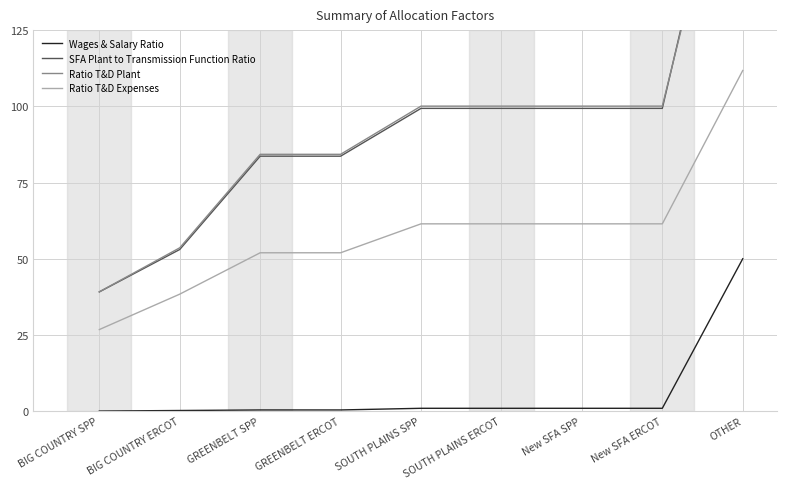

True or false: Ratio T&D Expenses and Ratio T&D Plant cross at least once.

False